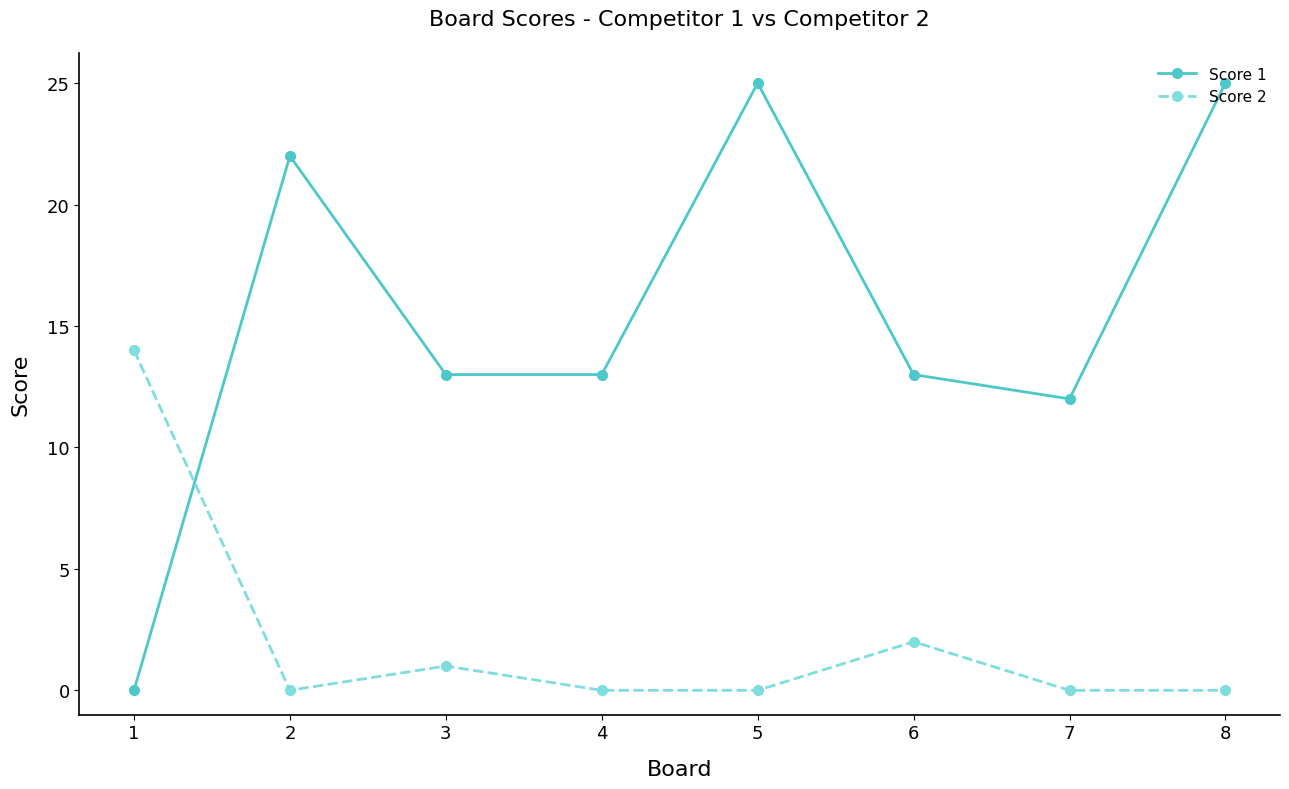

Count the number of categories in the chart.

8